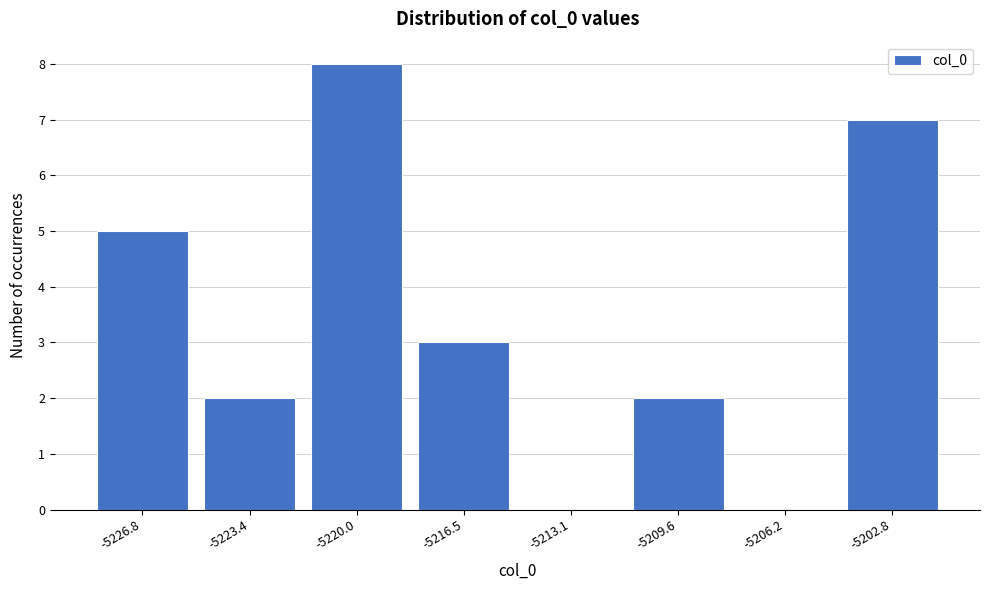

Reading right to left, what are all the values shown in this chart?

-5202.8=7	-5206.2=0	-5209.6=2	-5213.1=0	-5216.5=3	-5220.0=8	-5223.4=2	-5226.8=5